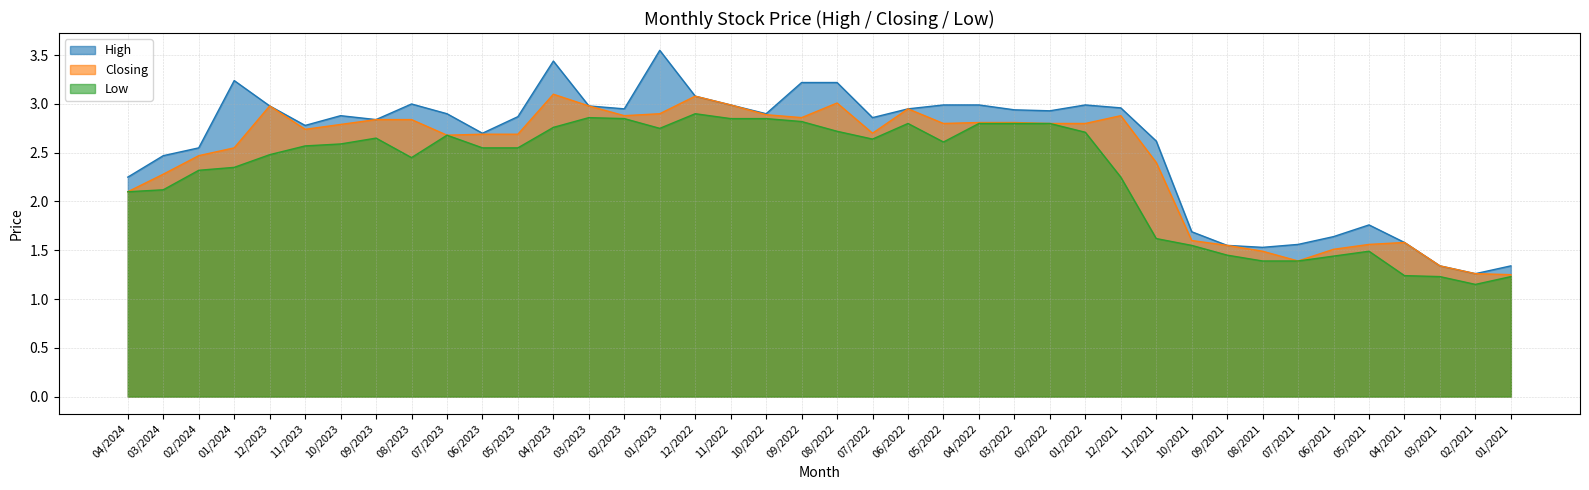

Reading left to right, transcribe all the data shown in this chart.

High: 2.2	2.5	2.5	3.2	3.0	2.8	2.9	2.8	3.0	2.9	2.7	2.9	3.4	3.0	3.0	3.5	3.1	3.0	2.9	3.2	3.2	2.9	3.0	3.0	3.0	2.9	2.9	3.0	3.0	2.6	1.7	1.6	1.5	1.6	1.6	1.8	1.6	1.3	1.3	1.3
Closing: 2.1	2.3	2.5	2.5	3.0	2.7	2.8	2.8	2.8	2.7	2.7	2.7	3.1	3.0	2.9	2.9	3.1	3.0	2.9	2.9	3.0	2.7	3.0	2.8	2.8	2.8	2.8	2.8	2.9	2.4	1.6	1.6	1.5	1.4	1.5	1.6	1.6	1.3	1.3	1.2
Low: 2.1	2.1	2.3	2.4	2.5	2.6	2.6	2.6	2.5	2.7	2.5	2.5	2.8	2.9	2.9	2.8	2.9	2.9	2.9	2.8	2.7	2.6	2.8	2.6	2.8	2.8	2.8	2.7	2.2	1.6	1.6	1.4	1.4	1.4	1.4	1.5	1.2	1.2	1.1	1.2